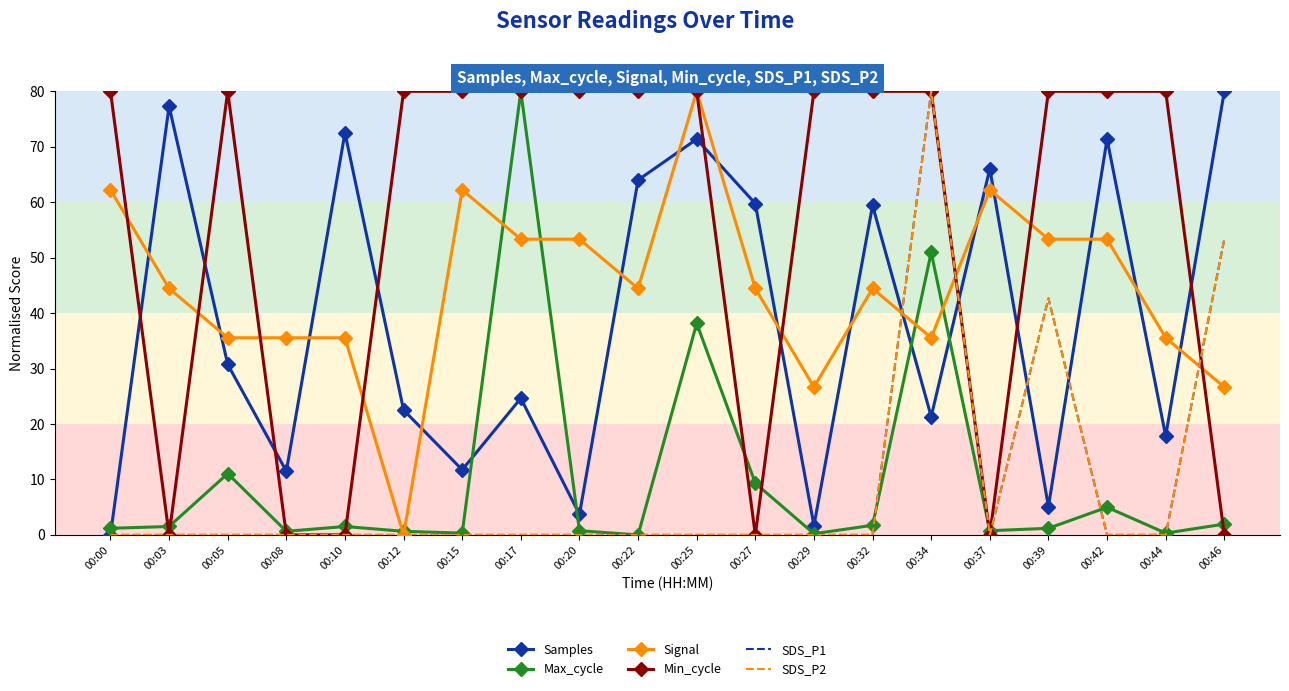

What is the difference between the highest and lowest values at 00:05?

80.0